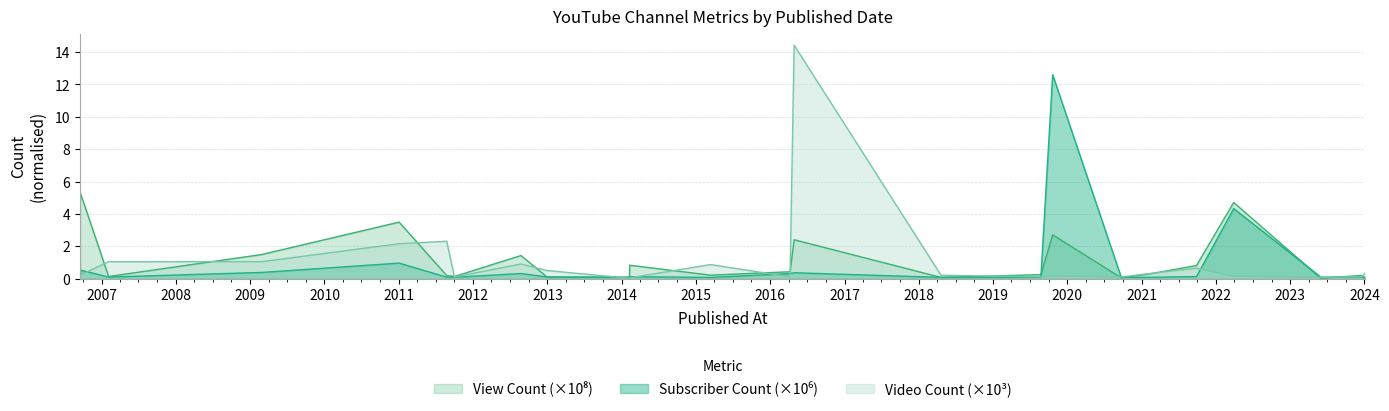

How many interior local valleys does the Video Count series have?

6